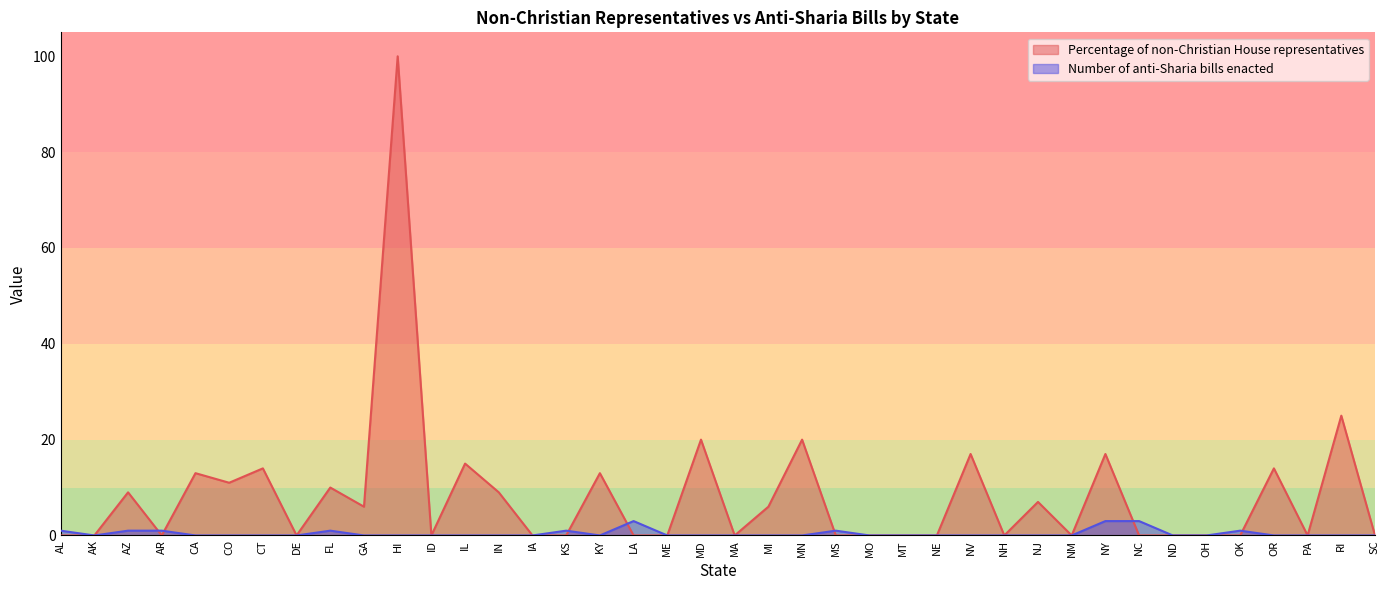

At which category does Percentage of non-Christian House representatives reach its first local peak?

AZ